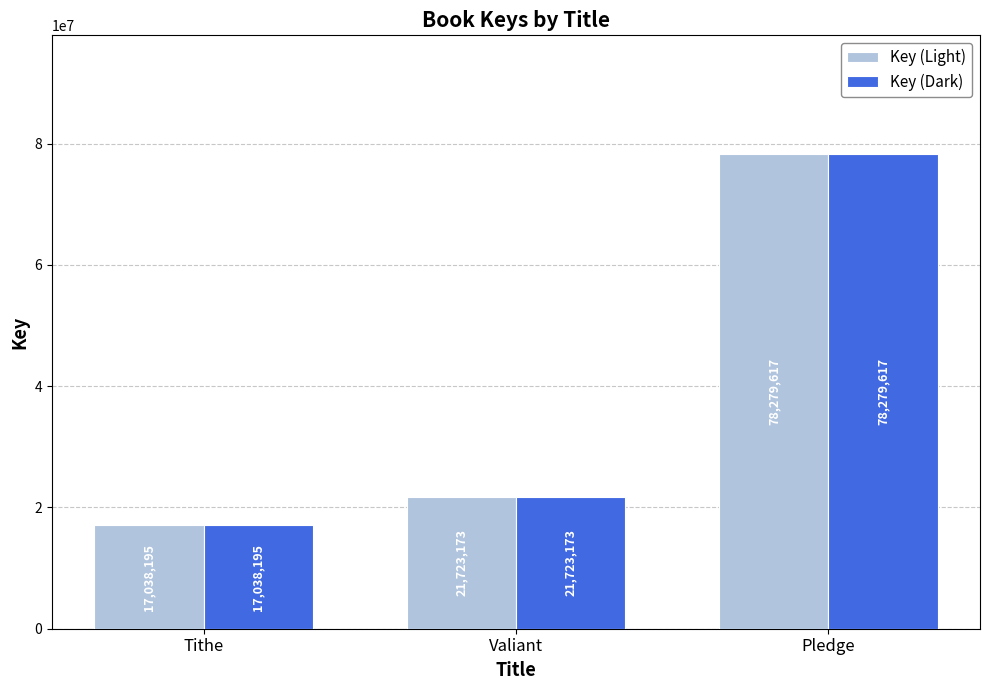

At how many categories does at least one series exceed 21247727?

2